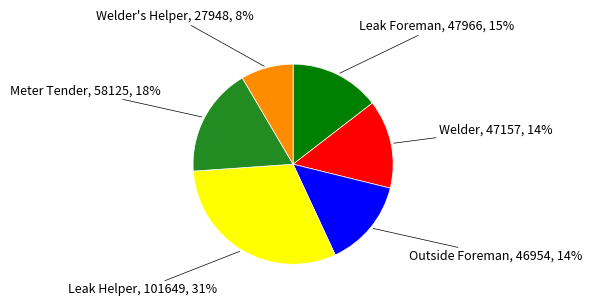

True or false: Welder accounts for 14% of the total.

True